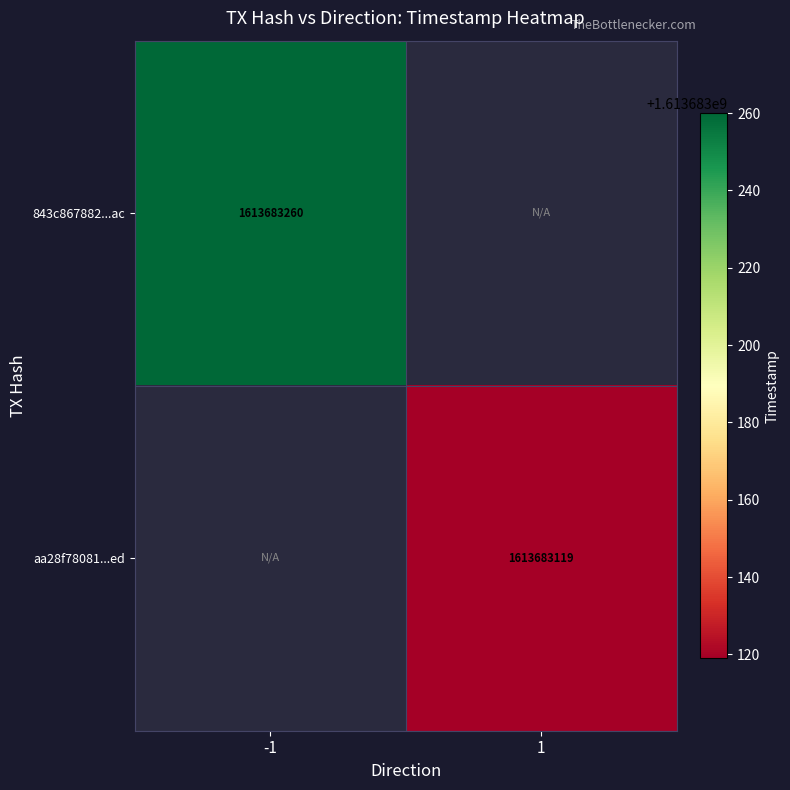

Reading right to left, what are all the values shown in this chart?

843c867882098dd29a046dcc05337968cb091ac: time_stamp=1613683260	direction=-1
aa28f780817775a9ca8803f4bebee9cd3a94aed: time_stamp=1613683119	direction=1